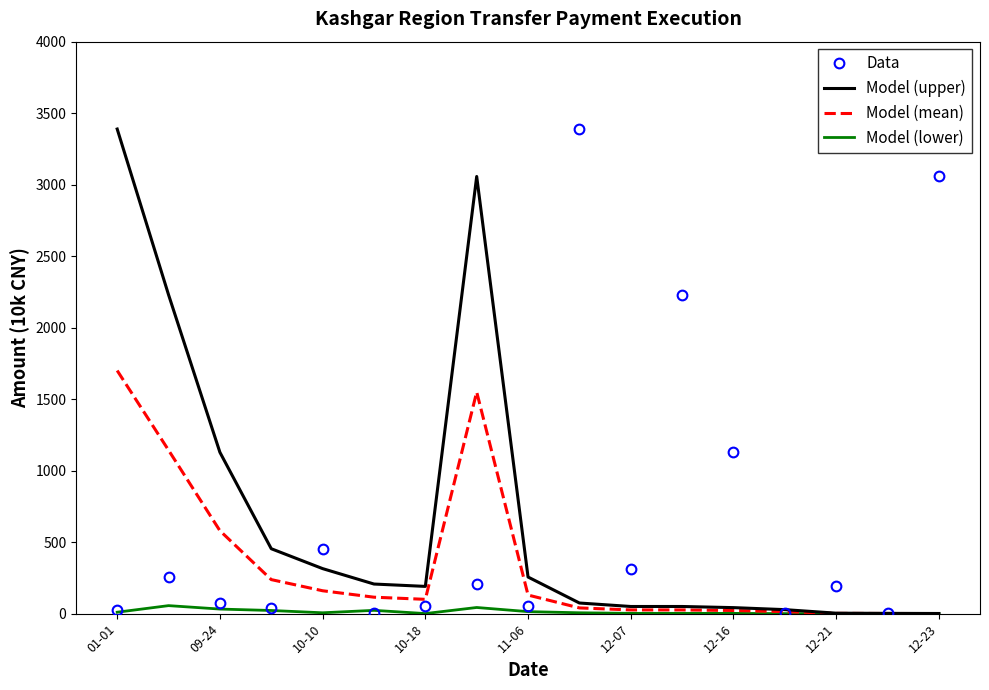

What is the sum of all Model (upper) values?

11477.5